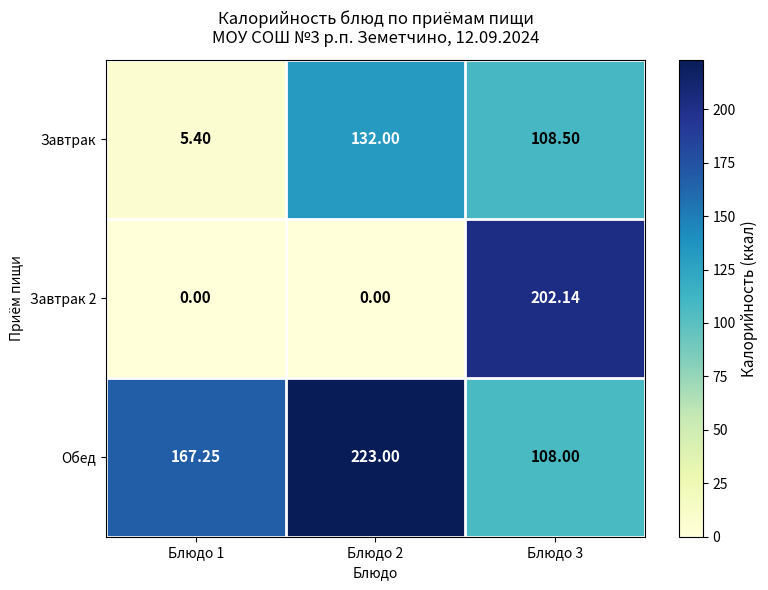

Is the value of Обед at Блюдо 3 greater than the value of Завтрак 2 at Блюдо 3?

No